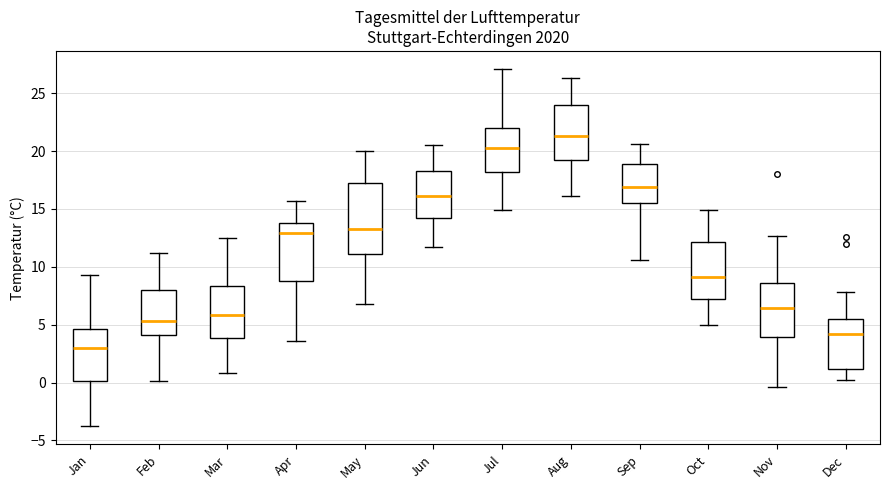

Reading left to right, read every box against the y-axis: the position of its median line, the range the box covers, and the ends of its whiskers. The values are not printed on the chart, so give them approximately, as read against the axis.

Jan: median 3.0, box 0.0 to 4.5, whiskers -4.0 to 9.5
Feb: median 5.5, box 4.0 to 8.0, whiskers 0.0 to 11.0
Mar: median 6.0, box 4.0 to 8.5, whiskers 1.0 to 12.5
Apr: median 13.0, box 9.0 to 14.0, whiskers 3.5 to 15.5
May: median 13.5, box 11.0 to 17.5, whiskers 7.0 to 20.0
Jun: median 16.0, box 14.5 to 18.5, whiskers 11.5 to 20.5
Jul: median 20.5, box 18.0 to 22.0, whiskers 15.0 to 27.0
Aug: median 21.5, box 19.5 to 24.0, whiskers 16.0 to 26.5
Sep: median 17.0, box 15.5 to 19.0, whiskers 10.5 to 20.5
Oct: median 9.0, box 7.0 to 12.0, whiskers 5.0 to 15.0
Nov: median 6.5, box 4.0 to 8.5, whiskers -0.5 to 12.5
Dec: median 4.0, box 1.0 to 5.5, whiskers 0.0 to 8.0